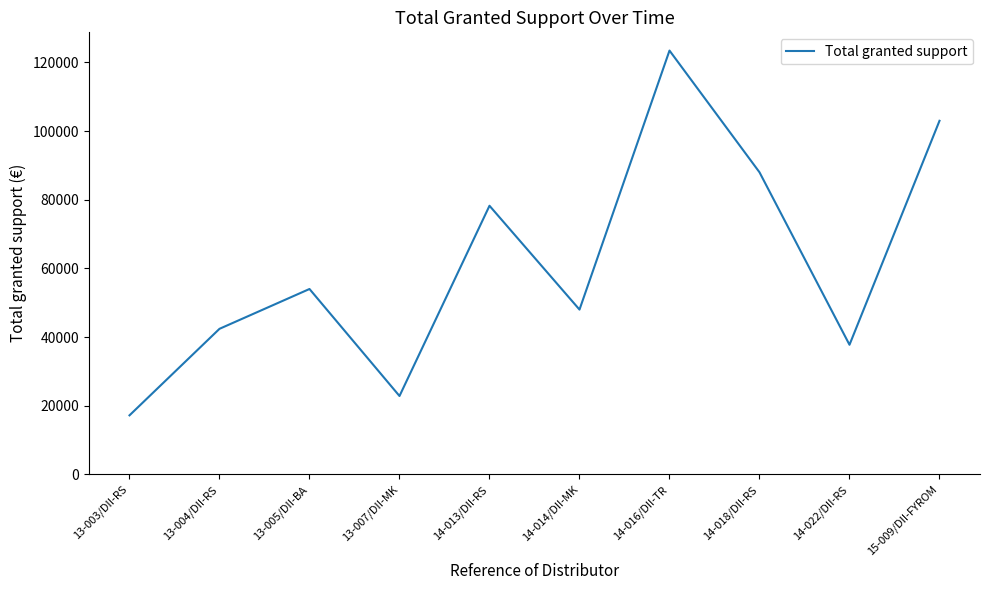

At which label is the value closest to 70325?

14-013/DII-RS